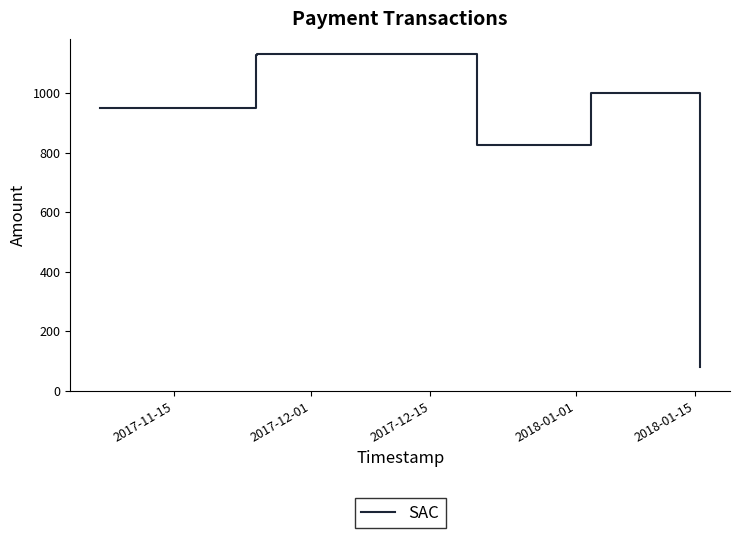

What is the difference between the maximum and minimum values?

1051